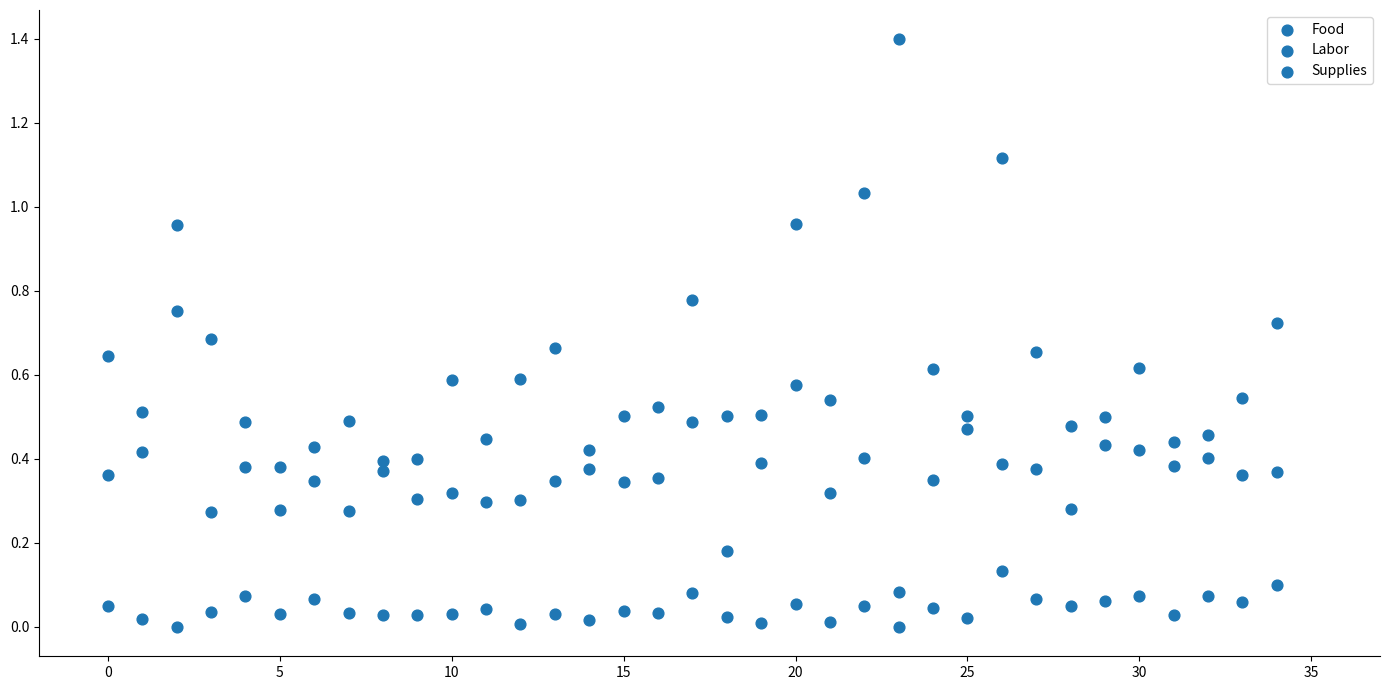

How many data points are displayed?

105